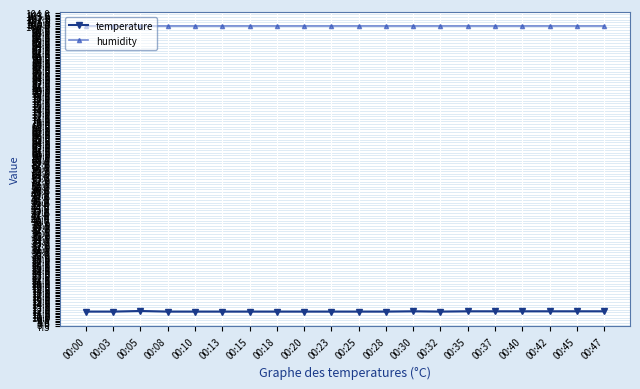

What is the spread (max minus min) of values at 00:15?

88.1